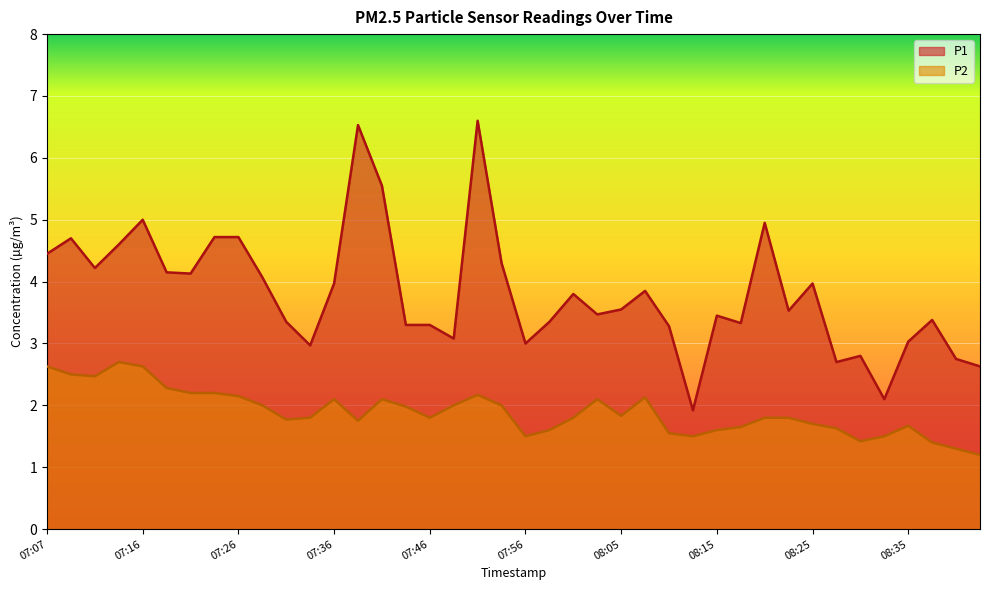

At which category is the sum across all series the highest?

07:51